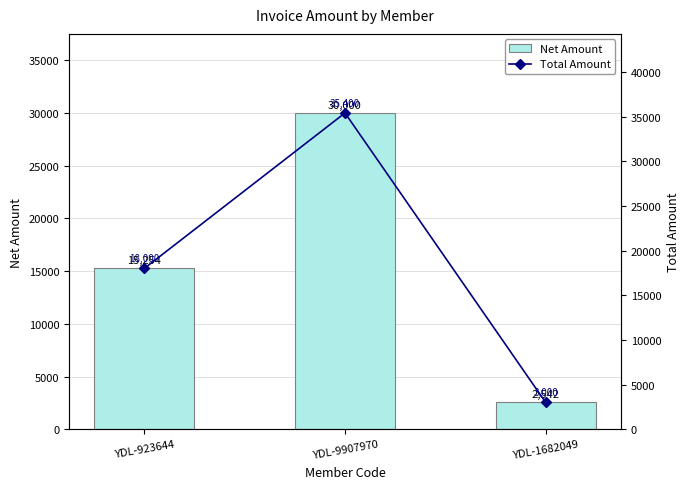

How many distinct data groups are displayed?

2